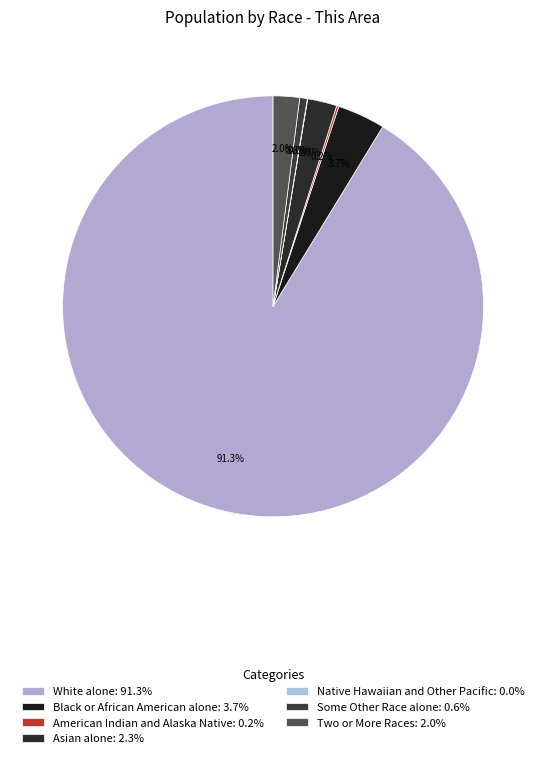

Which slice represents more than half of the pie?

White alone